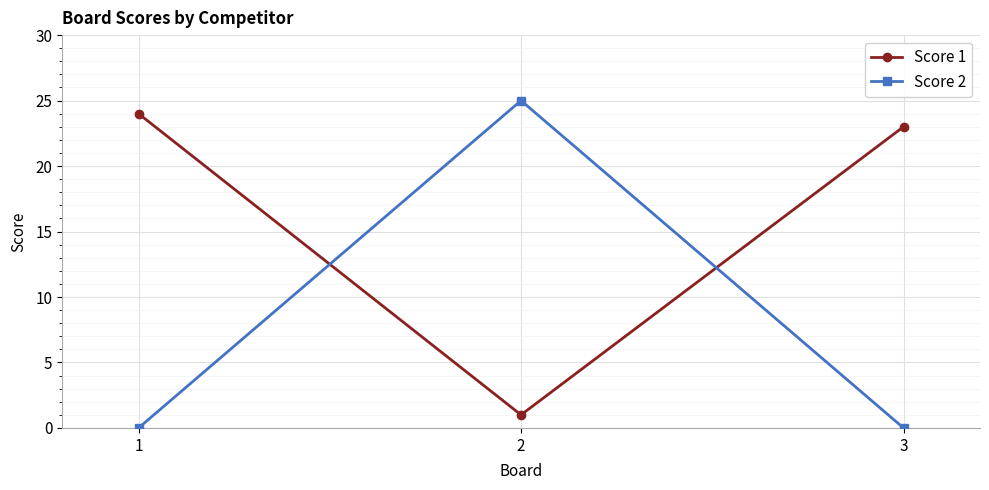

What is the sum of all Score 2 values?

25